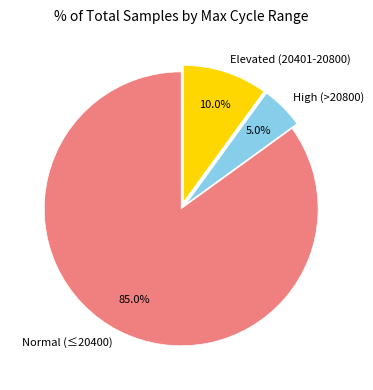

Is the sum of High (>20800) and Elevated (20401-20800) greater than half?

No